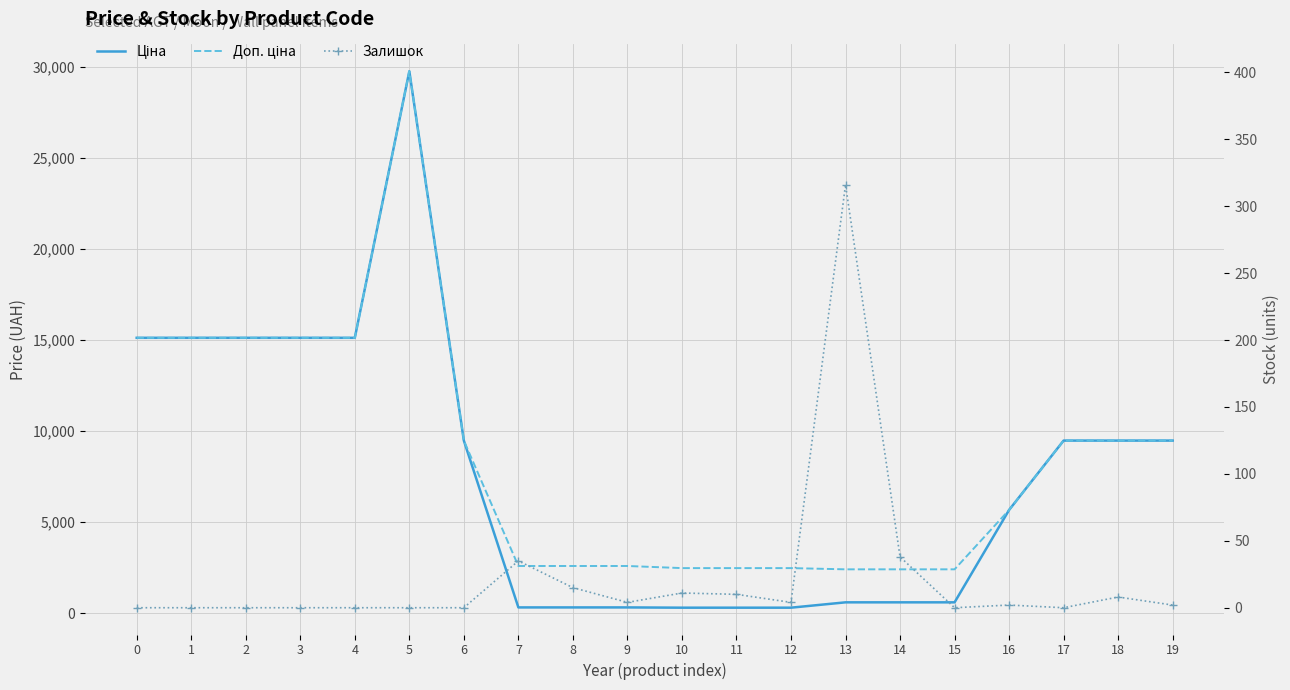

How many series are shown in this chart?

3